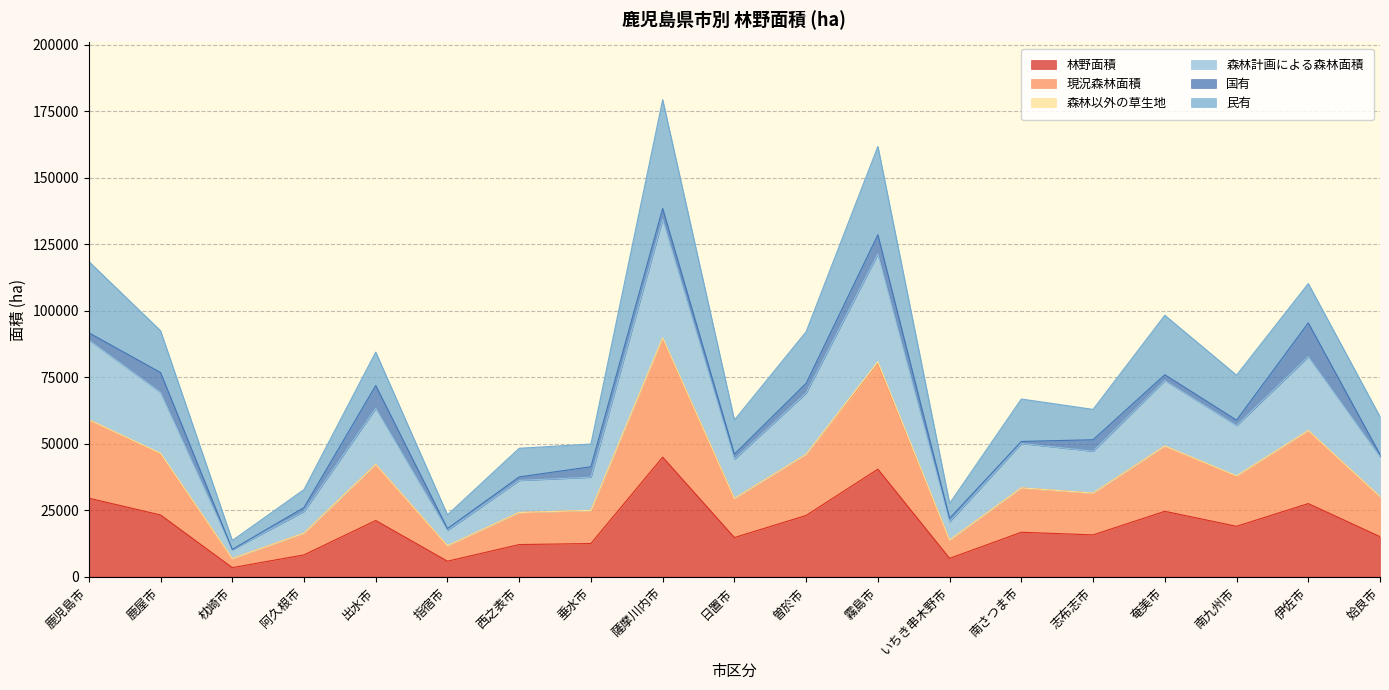

How many categories are shown in the chart?

19